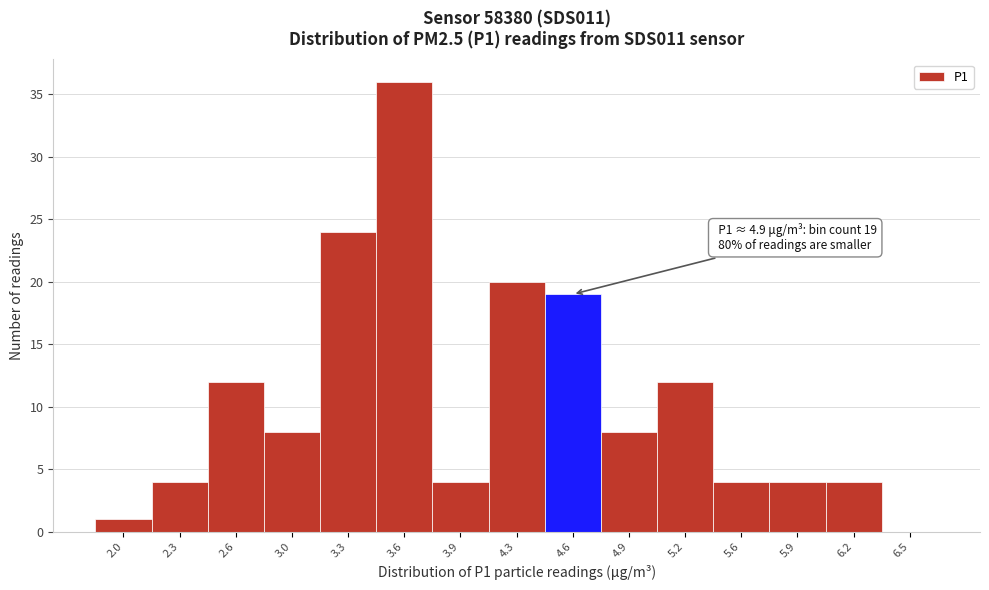

Reading right to left, what are all the values shown in this chart?

6.5=0	6.2=4	5.9=4	5.6=4	5.2=12	4.9=8	4.6=19	4.3=20	3.9=4	3.6=36	3.3=24	3.0=8	2.6=12	2.3=4	2.0=1